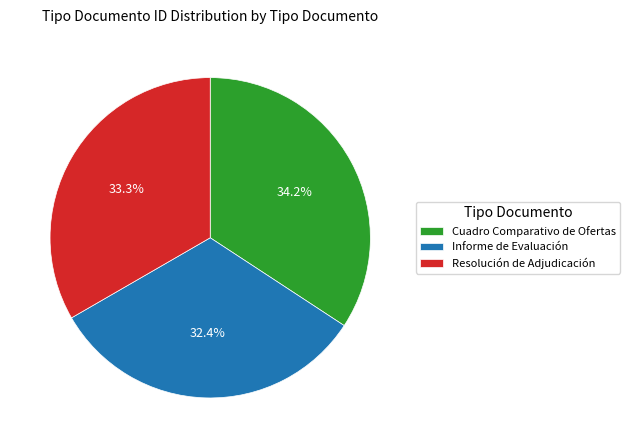

Rank the categories by value from lowest to highest.

Informe de Evaluación, Resolución de Adjudicación, Cuadro Comparativo de Ofertas